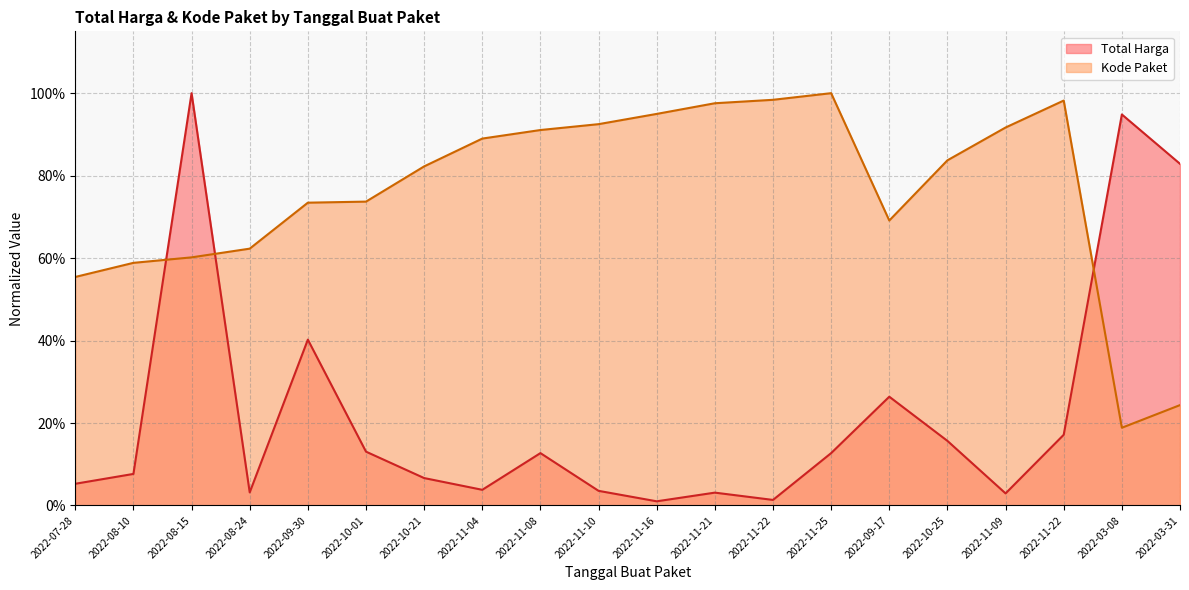

Reading left to right, what are all the values shown in this chart?

Total Harga: 2022-07-28=0.1	2022-08-10=0.1	2022-08-15=1.0	2022-08-24=0.0	2022-09-30=0.4	2022-10-01=0.1	2022-10-21=0.1	2022-11-04=0.0	2022-11-08=0.1	2022-11-10=0.0	2022-11-16=0.0	2022-11-21=0.0	2022-11-22=0.0	2022-11-25=0.1	2022-09-17=0.3	2022-10-25=0.2	2022-11-09=0.0	2022-11-22=0.2	2022-03-08=0.9	2022-03-31=0.8
Kode Paket: 2022-07-28=0.6	2022-08-10=0.6	2022-08-15=0.6	2022-08-24=0.6	2022-09-30=0.7	2022-10-01=0.7	2022-10-21=0.8	2022-11-04=0.9	2022-11-08=0.9	2022-11-10=0.9	2022-11-16=0.9	2022-11-21=1.0	2022-11-22=1.0	2022-11-25=1.0	2022-09-17=0.7	2022-10-25=0.8	2022-11-09=0.9	2022-11-22=1.0	2022-03-08=0.2	2022-03-31=0.2